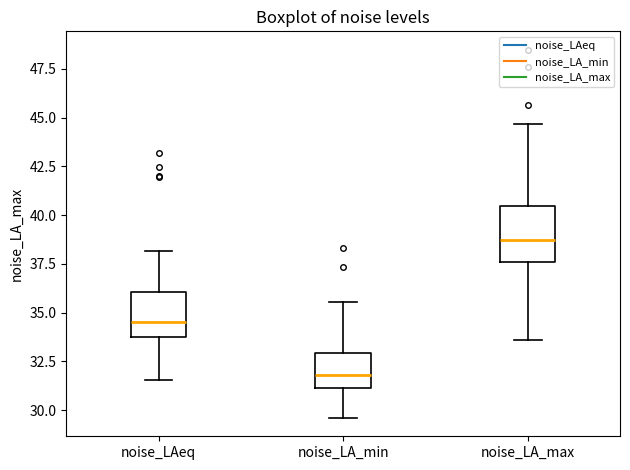

Reading left to right, read every box against the y-axis: the position of its median line, the range the box covers, and the ends of its whiskers. The values are not printed on the chart, so give them approximately, as read against the axis.

noise_LAeq: median 34.5, box 34.0 to 36.0, whiskers 31.5 to 38.0
noise_LA_min: median 32.0, box 31.0 to 33.0, whiskers 29.5 to 35.5
noise_LA_max: median 38.5, box 37.5 to 40.5, whiskers 33.5 to 44.5